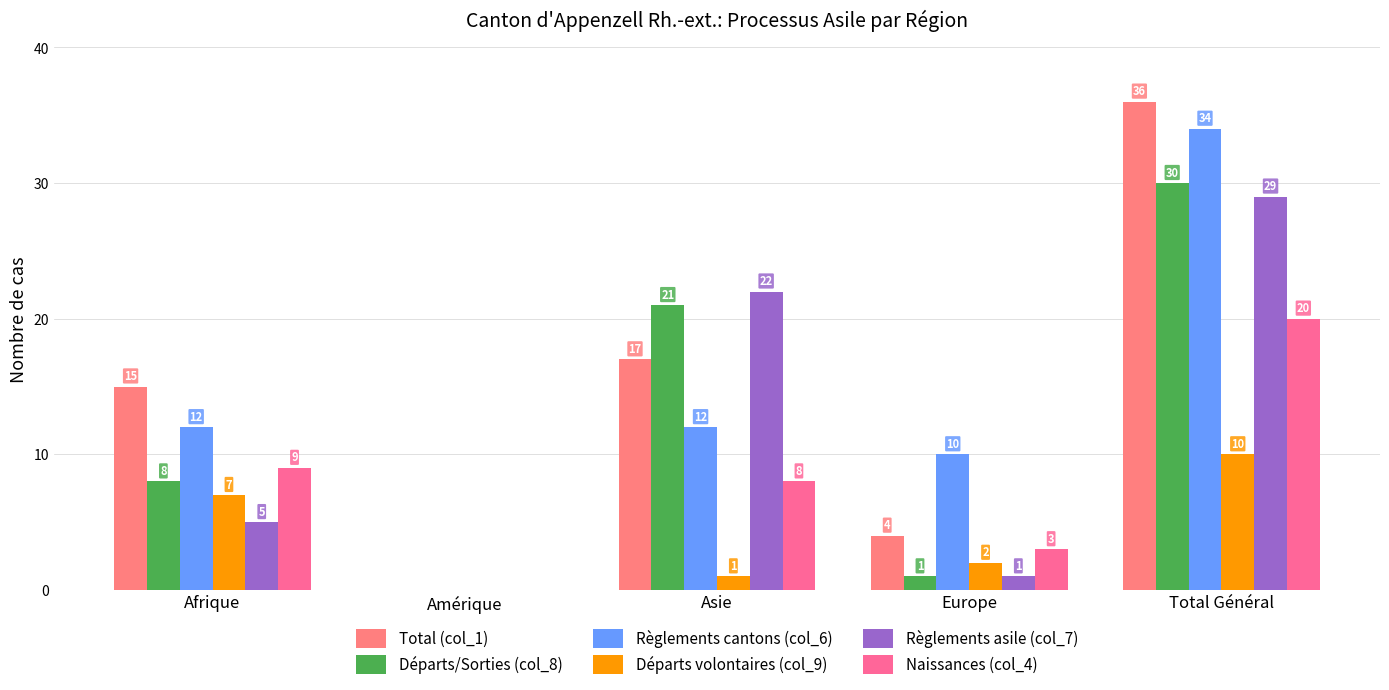

The value of Naissances (col_4) at Asie is 8. True or false?

True